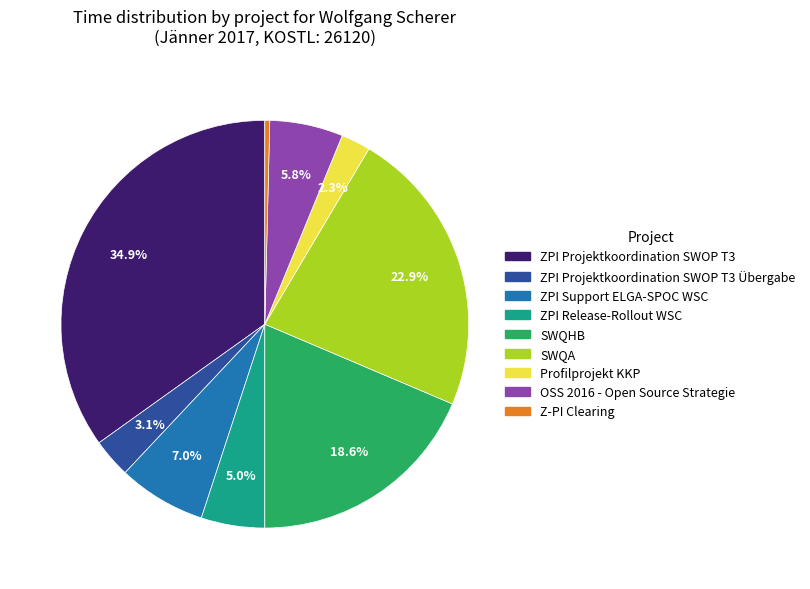

How many segments does this pie chart have?

9